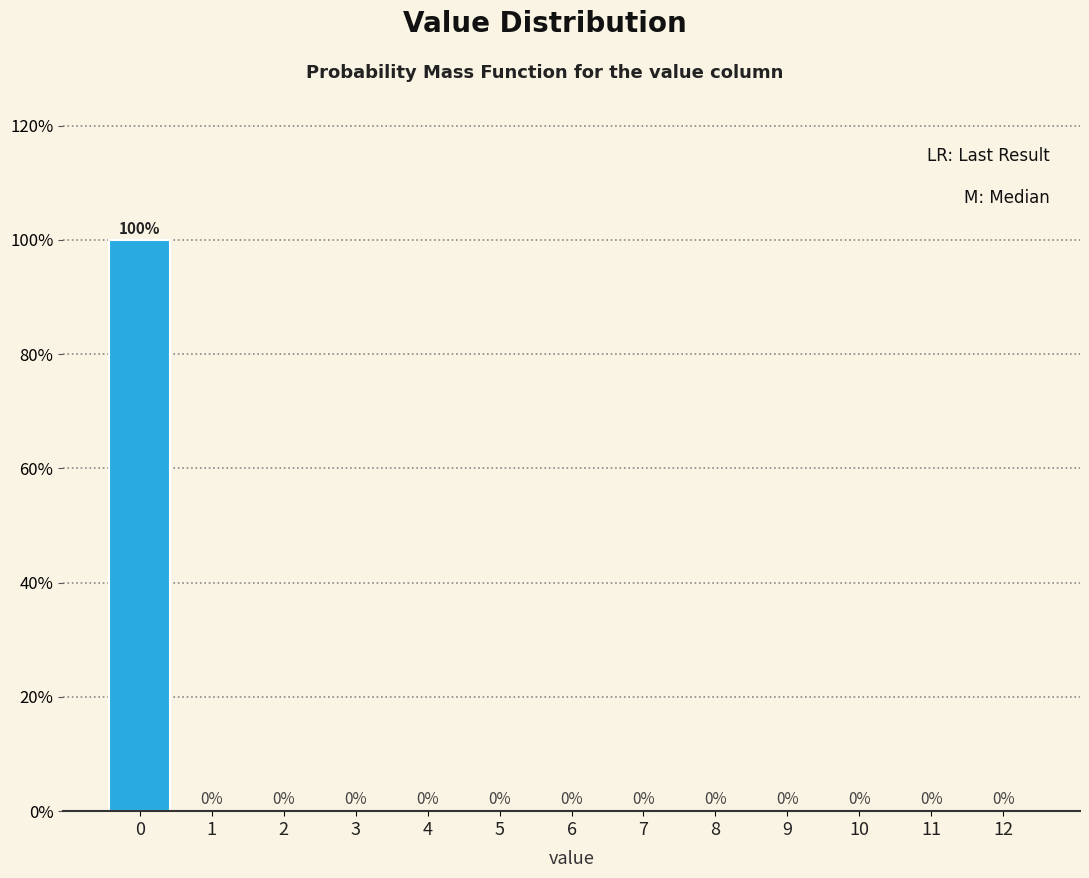

Reading left to right, what are all the values shown in this chart?

0=100	1=0	2=0	3=0	4=0	5=0	6=0	7=0	8=0	9=0	10=0	11=0	12=0